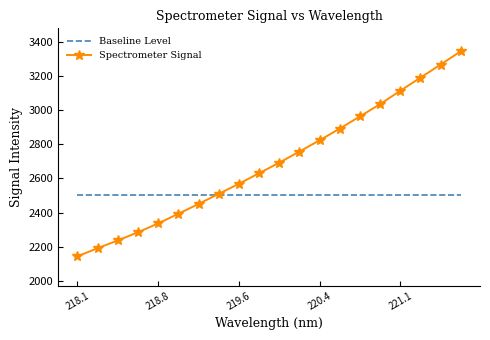

At how many categories does at least one series exceed 3135?

3